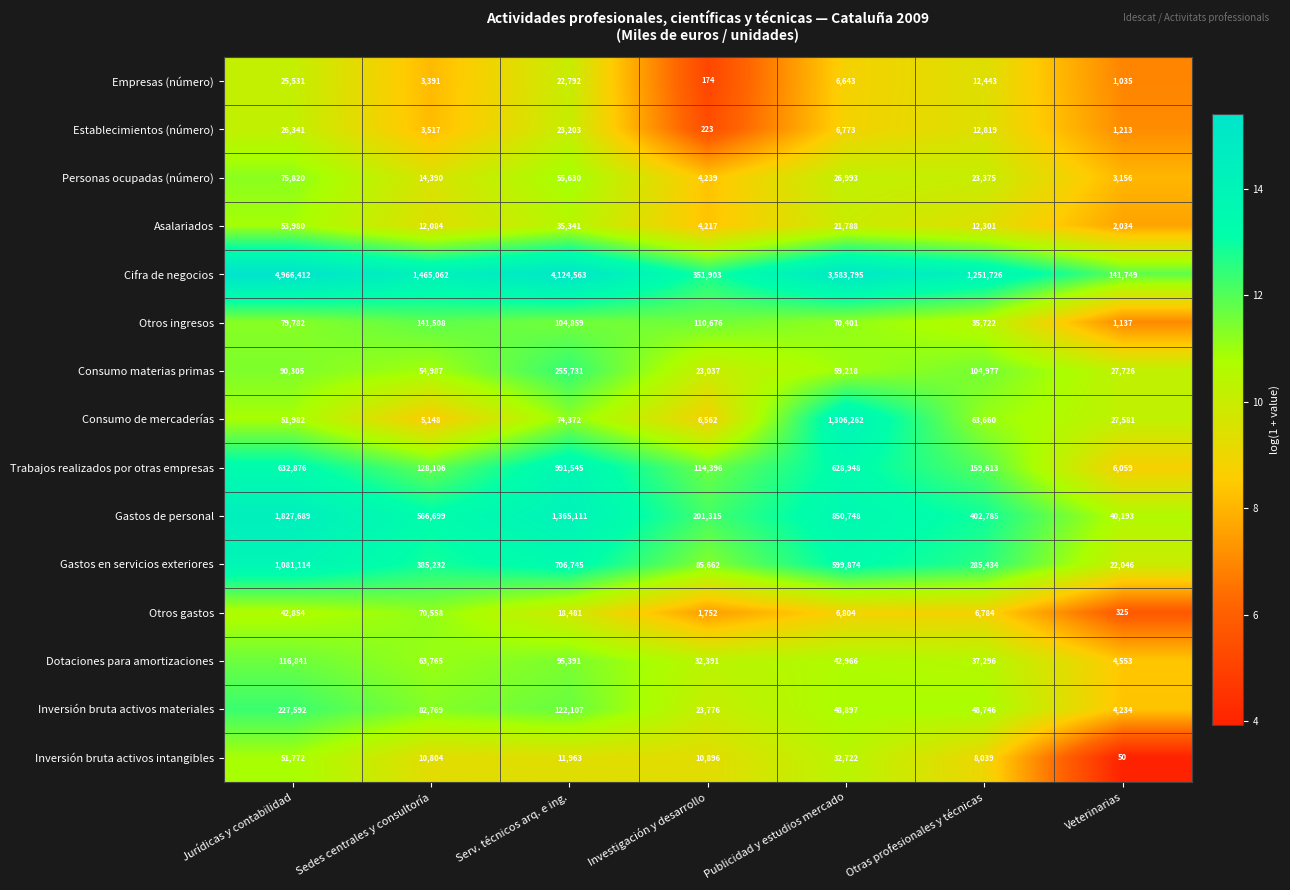

List the series in order of their peak value, highest first.

Cifra de negocios, Gastos de personal, Consumo de mercaderías, Gastos en servicios exteriores, Trabajos realizados por otras empresas, Consumo materias primas, Inversión bruta activos materiales, Otros ingresos, Dotaciones para amortizaciones, Personas ocupadas (número), Otros gastos, Asalariados, Inversión bruta activos intangibles, Establecimientos (número), Empresas (número)